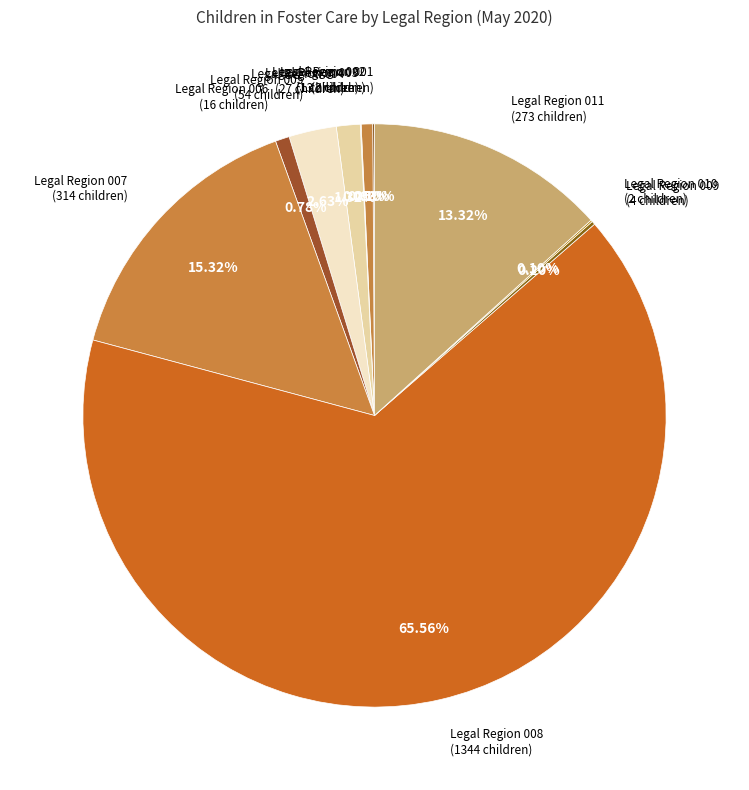

Count the number of slices in the pie.

11